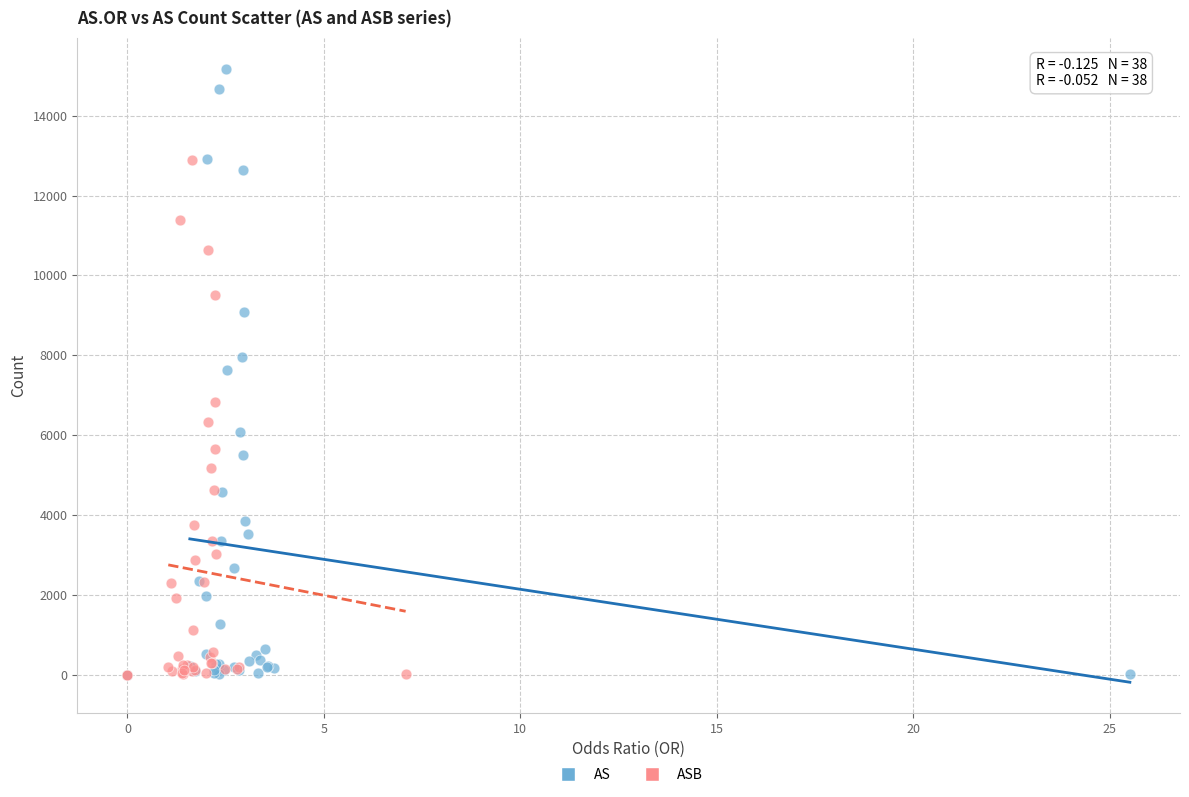

Which series reaches the maximum Y coordinate?

AS